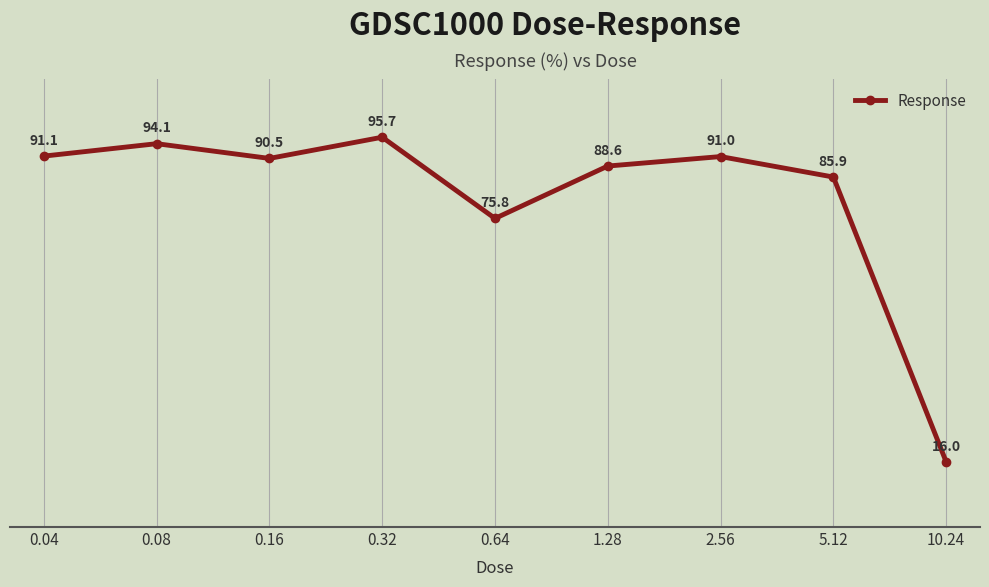

Reading right to left, what are all the values shown in this chart?

16.0	85.9	91.0	88.6	75.8	95.7	90.5	94.1	91.1